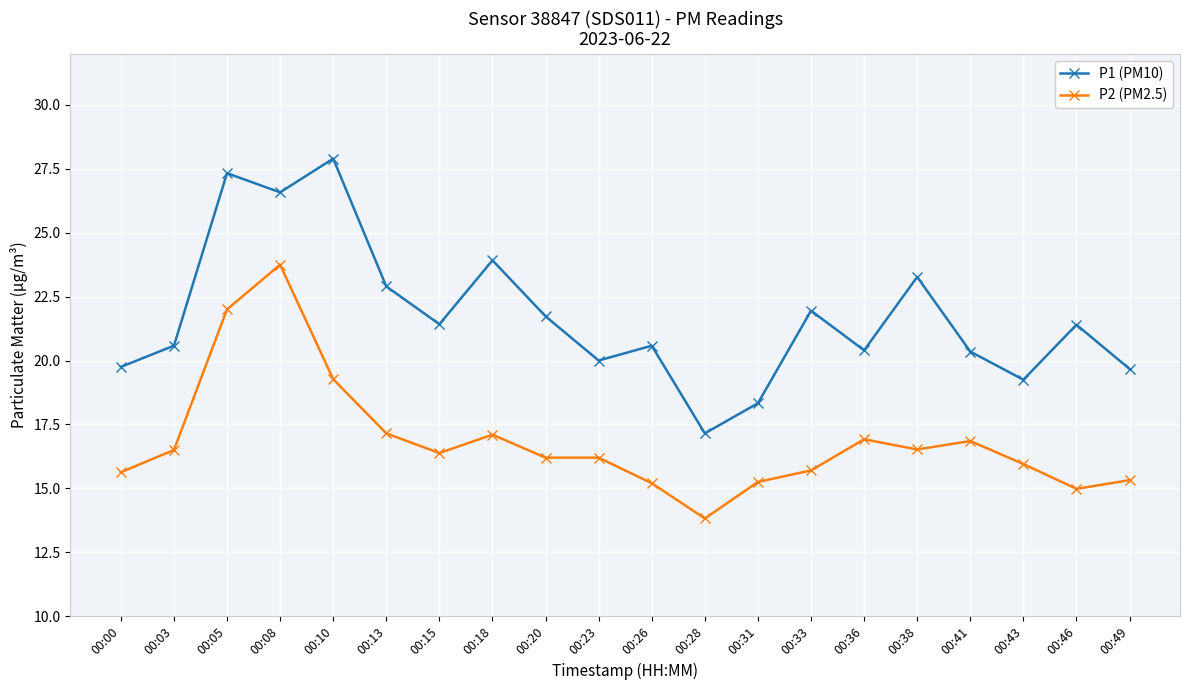

What is the total value across all series at 00:15?

37.8